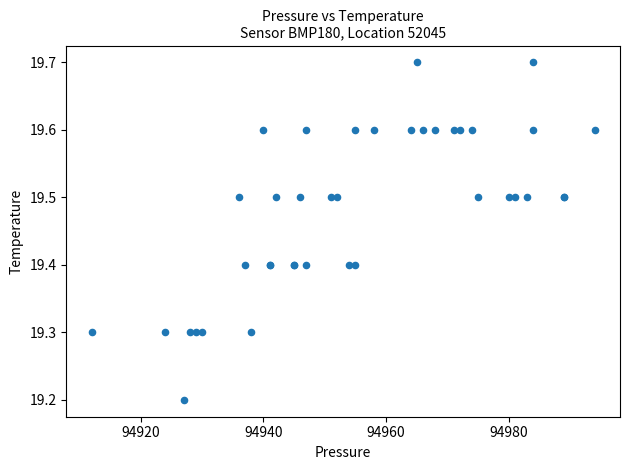

What Y value in the scatter plot is closest to 19?

19.2